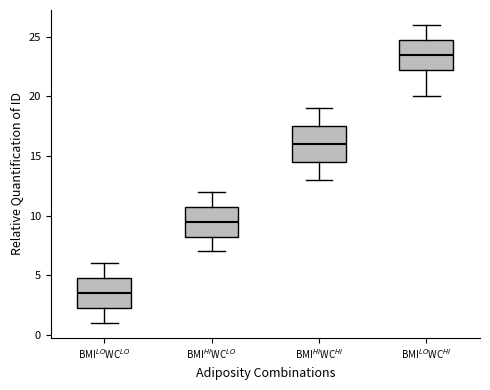

Where does the lower whisker of the box for BMI$^{HI}$WC$^{HI}$ end on the y-axis? The values are not printed on the chart, so give them approximately, as read against the axis.

13.0